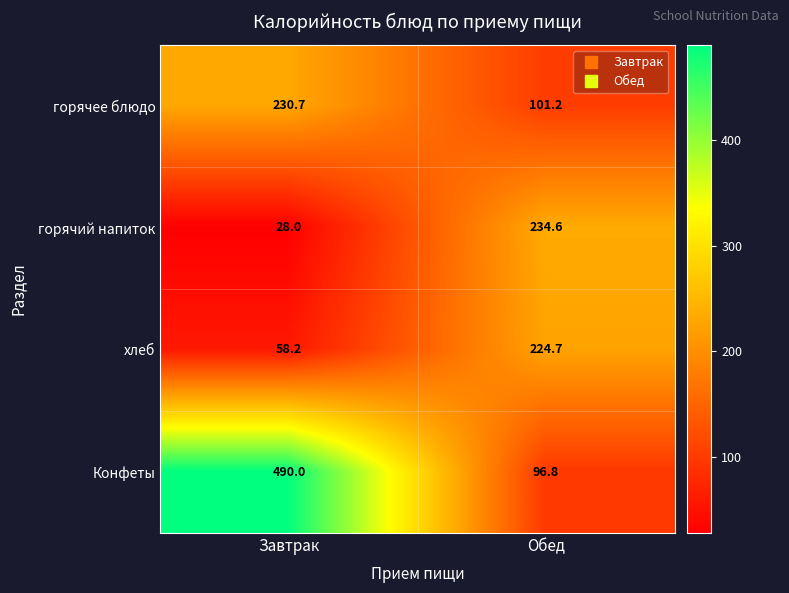

Which series has the largest range (max minus min)?

Конфеты